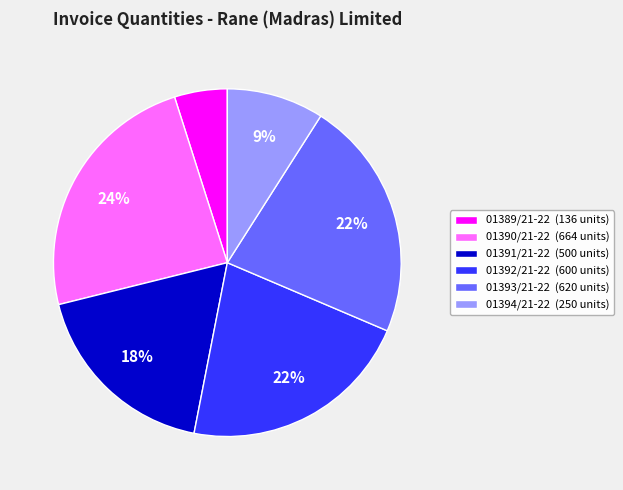

To the nearest percent, what is the difference between the largest and smallest slice percentages?

19%